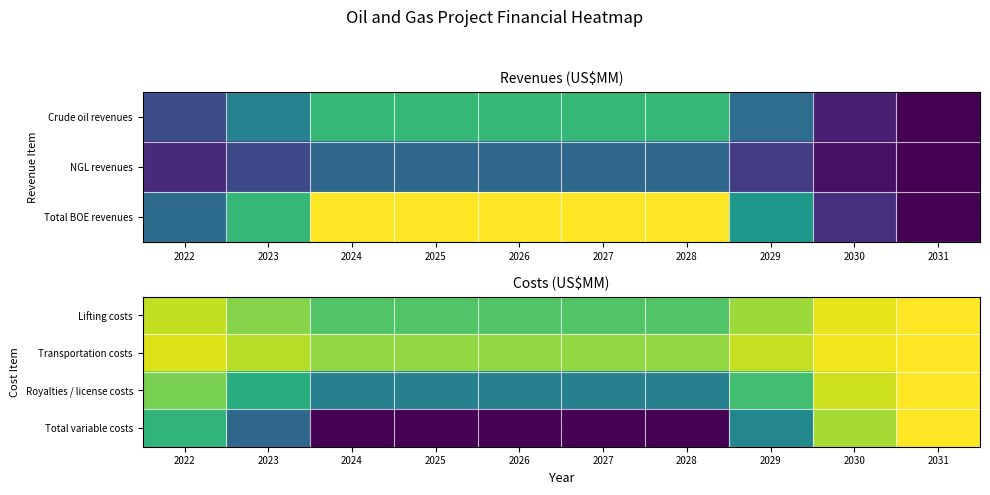

True or false: Lifting costs has a value of -5.1 at 2030.

False